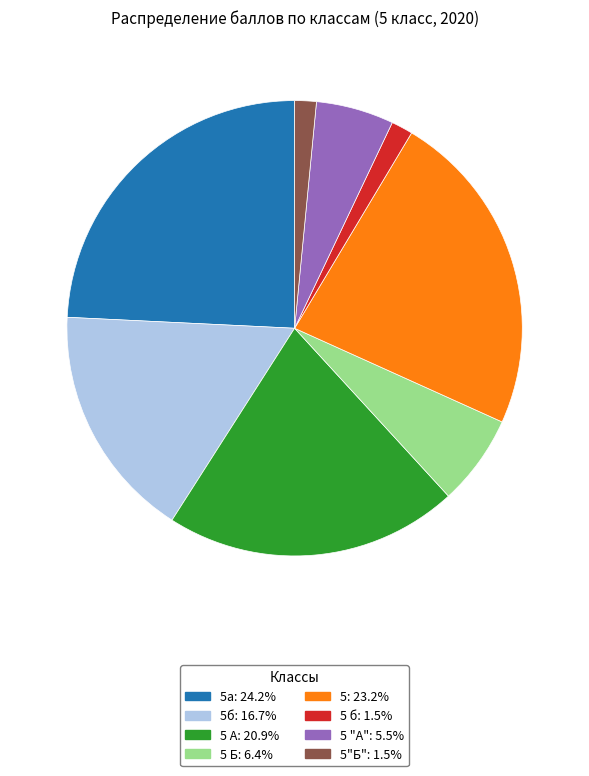

Does any single category account for the majority?

No